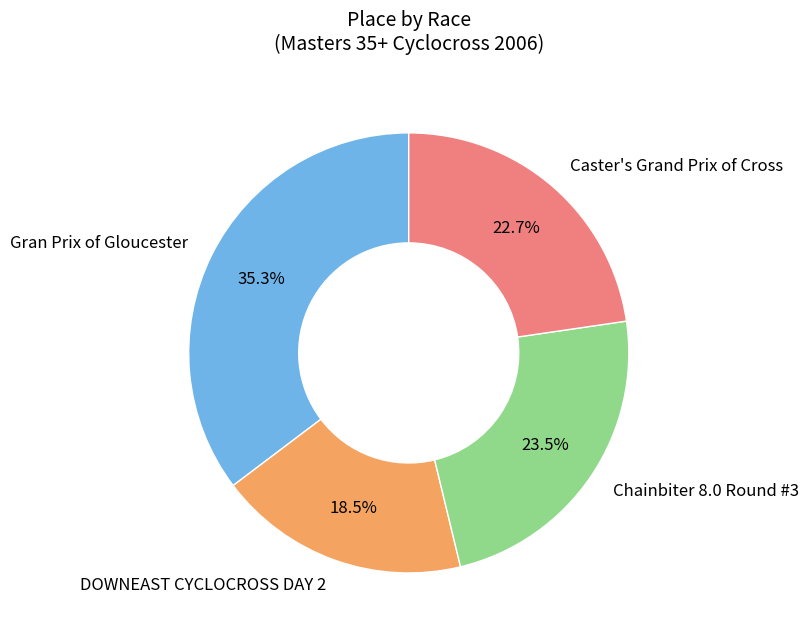

Is there any slice that represents more than half of the pie?

No